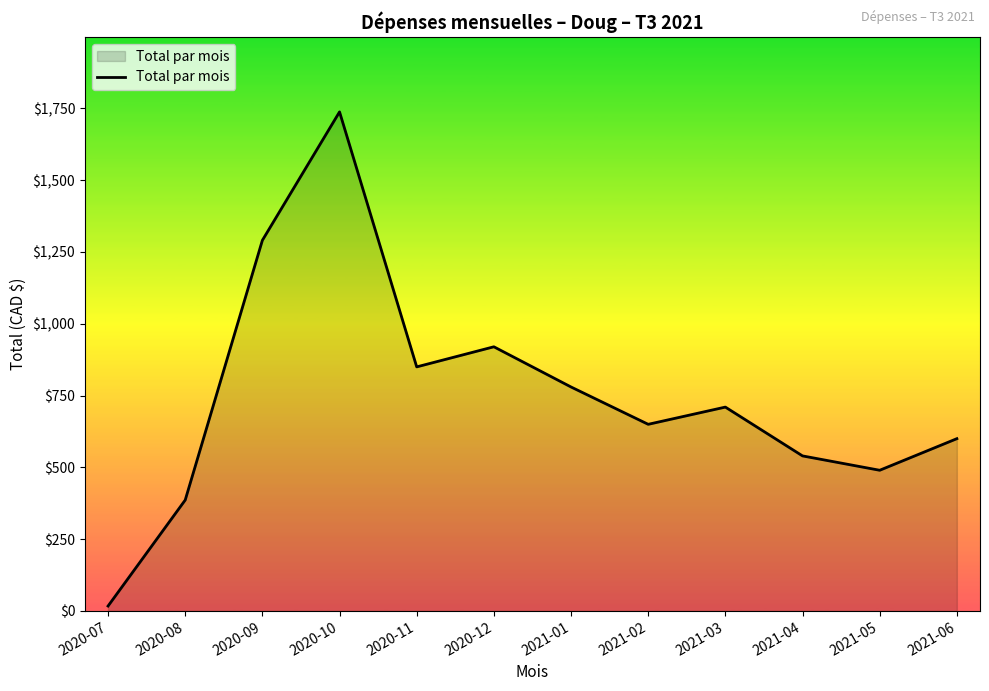

What is the change in value from 2020-07 to 2021-05?

+472.8